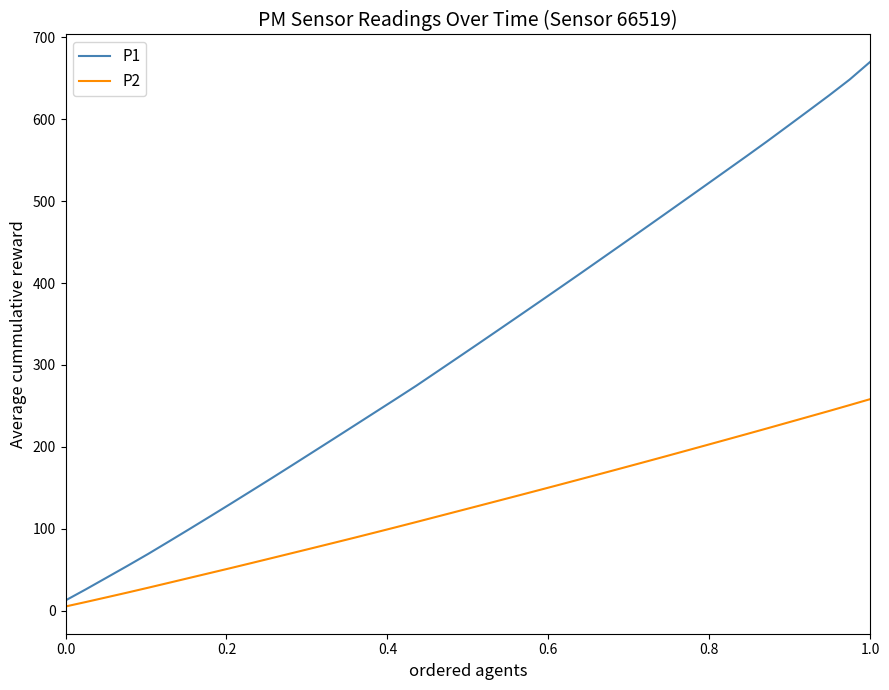

What is the average value of the P2 series?

127.0